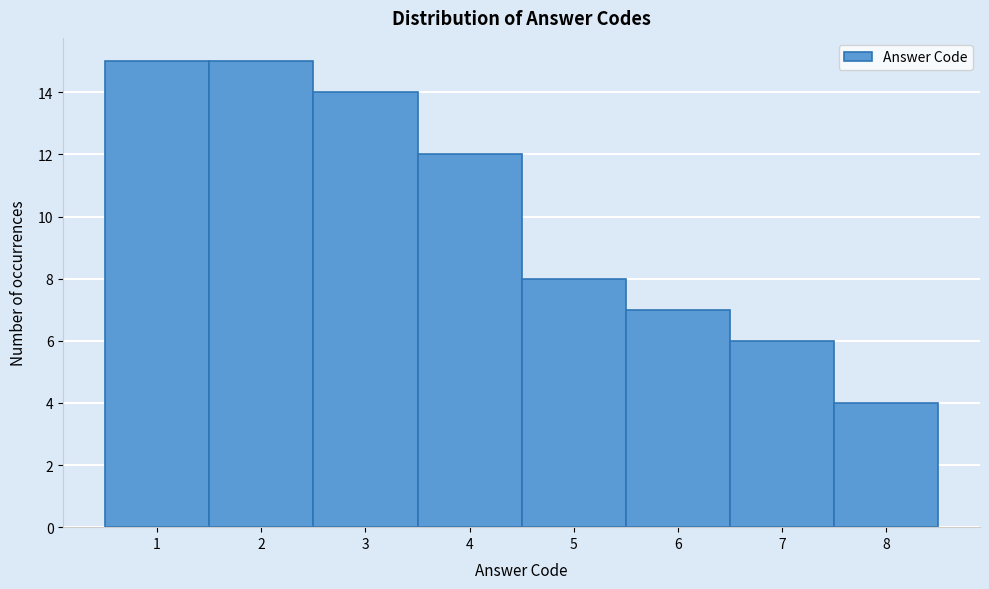

Reading left to right, transcribe this chart: for each bar, give the range it covers on the x-axis and its height. The values are not printed on the chart, so give them approximately, as read against the axis.

0.5 to 1.5: 15
1.5 to 2.5: 15
2.5 to 3.5: 14
3.5 to 4.5: 12
4.5 to 5.5: 8
5.5 to 6.5: 7
6.5 to 7.5: 6
7.5 to 8.5: 4